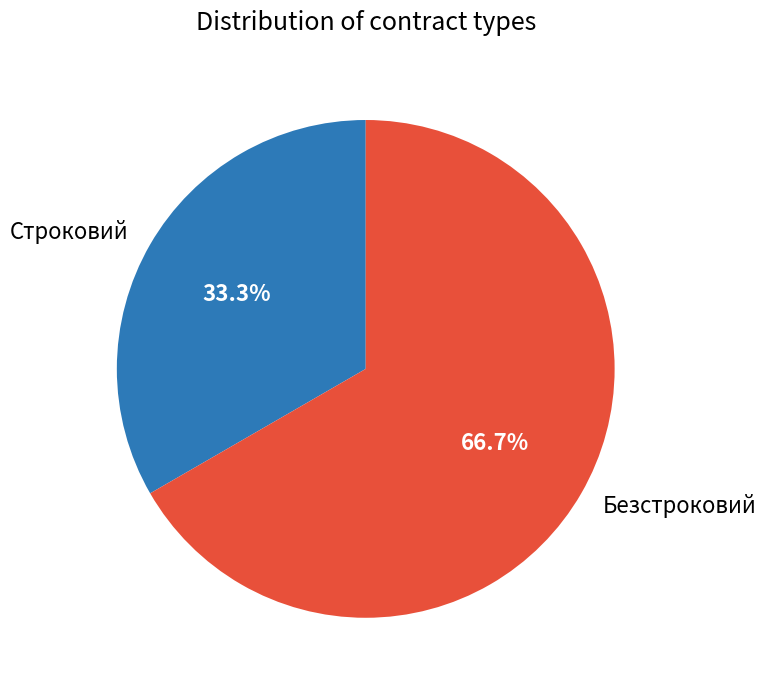

Approximately how many times larger is the value at Безстроковий compared to Строковий?

2.0